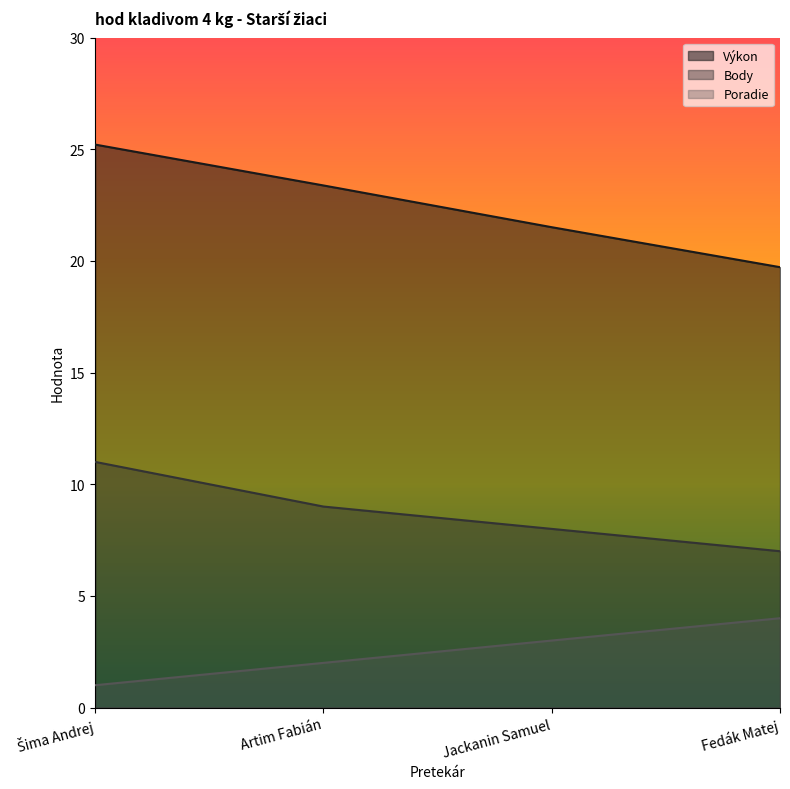

What is the label of the 1st point from the left?

Šima Andrej